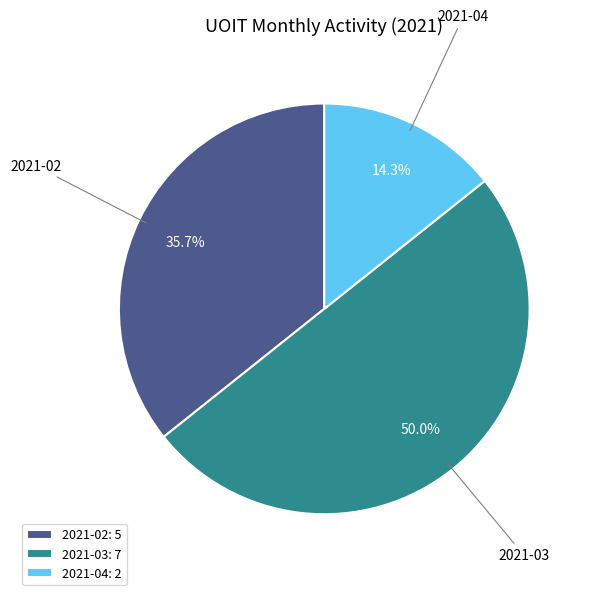

To the nearest percent, what percentage of the pie is 2021-03?

50%